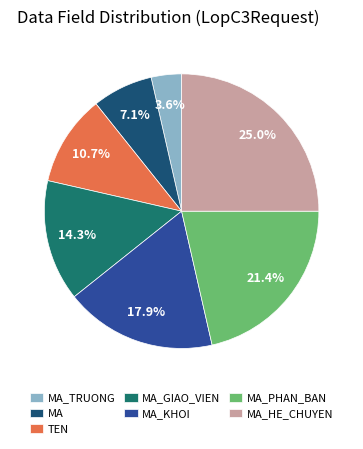

Does MA_HE_CHUYEN account for over 50% of the chart?

No